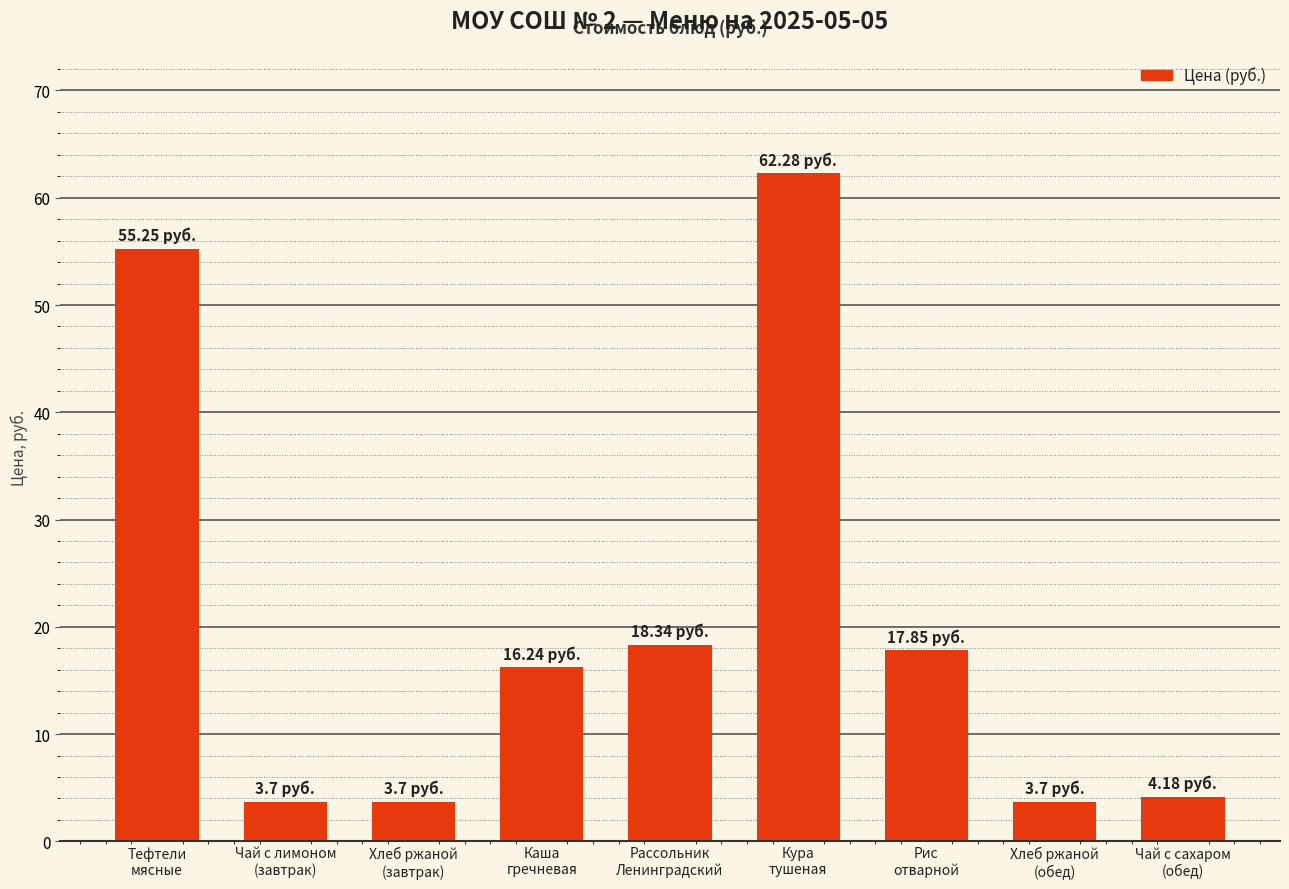

What is the sum of all values?

185.2